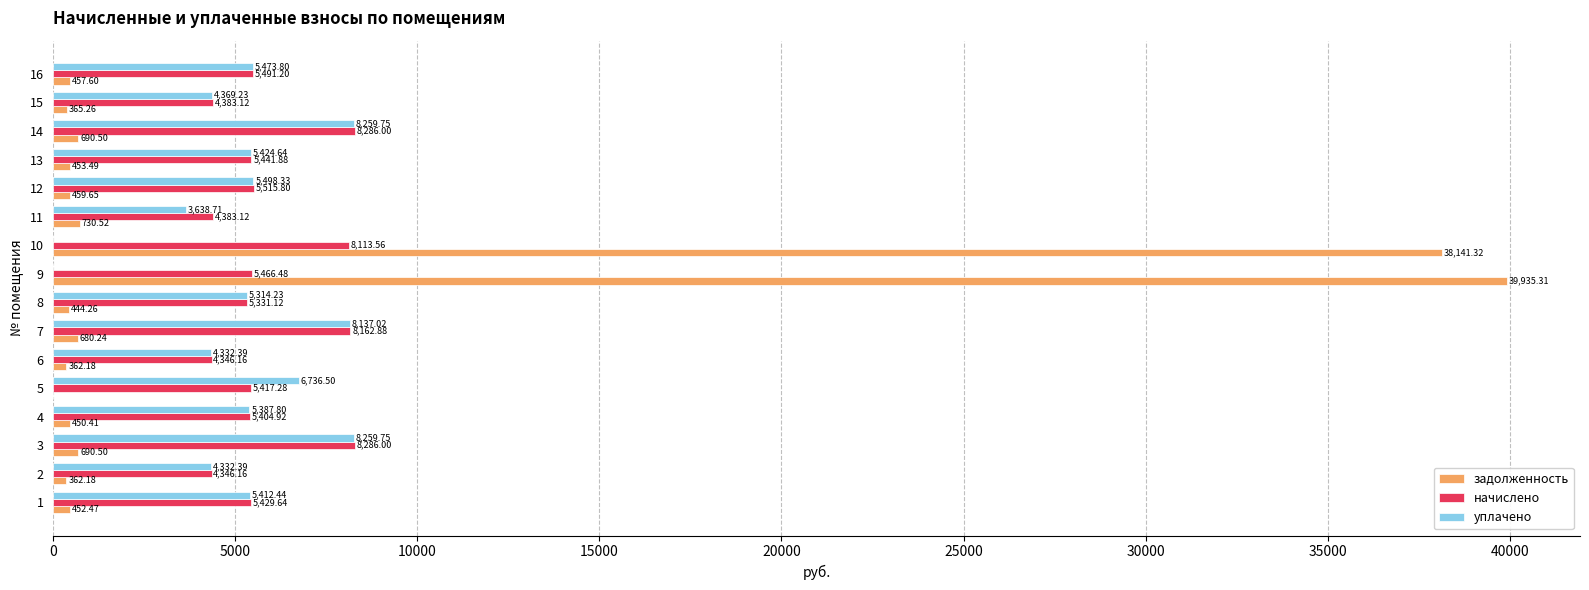

How many data points in задолженность are above 457?

8